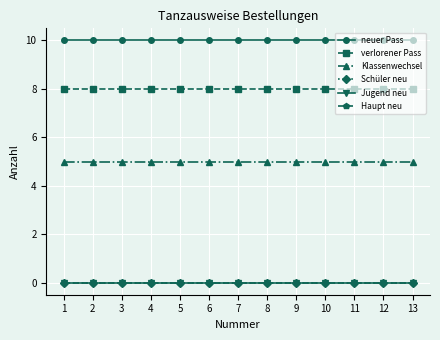

Rank the series at 12 from lowest to highest value.

Schüler neu, Jugend neu, Haupt neu, Klassenwechsel, verlorener Pass, neuer Pass